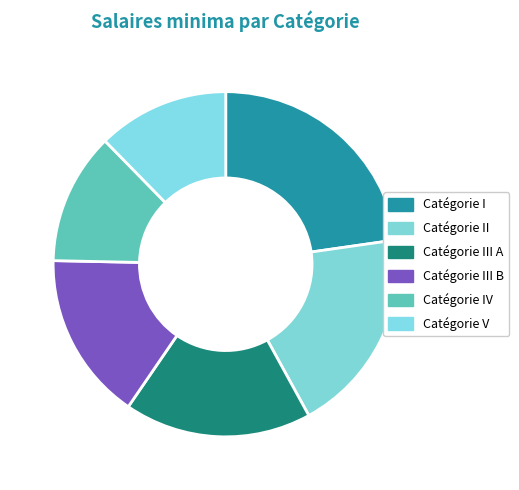

Rank the categories by value from highest to lowest.

Catégorie I, Catégorie II, Catégorie III A, Catégorie III B, Catégorie IV, Catégorie V